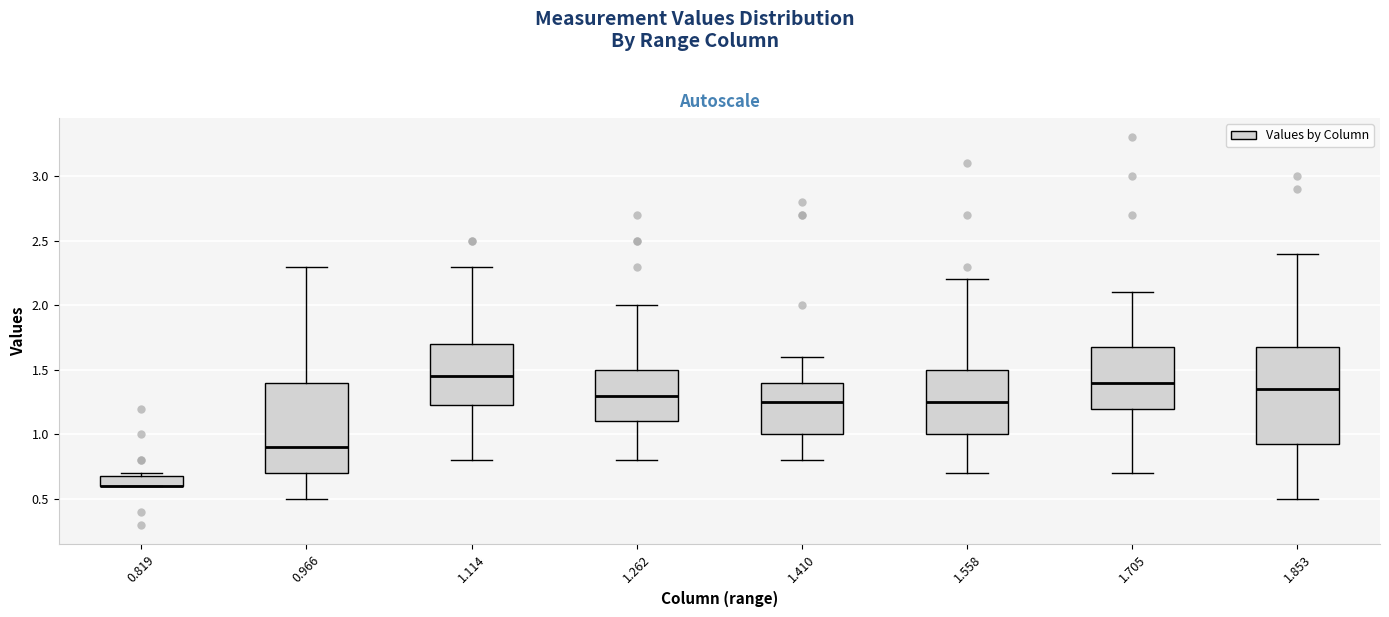

Comparing the boxes themselves (not the whiskers), which one is the tallest?

1.853